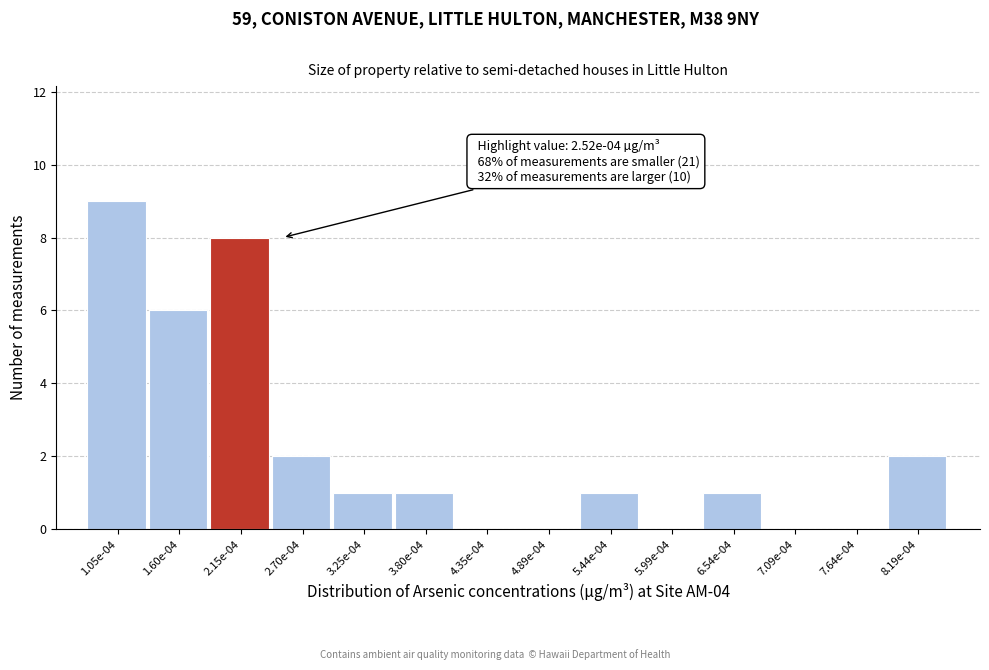

Reading right to left, what are all the values shown in this chart?

8.19e-04=2	7.64e-04=0	7.09e-04=0	6.54e-04=1	5.99e-04=0	5.44e-04=1	4.89e-04=0	4.35e-04=0	3.80e-04=1	3.25e-04=1	2.70e-04=2	2.15e-04=8	1.60e-04=6	1.05e-04=9